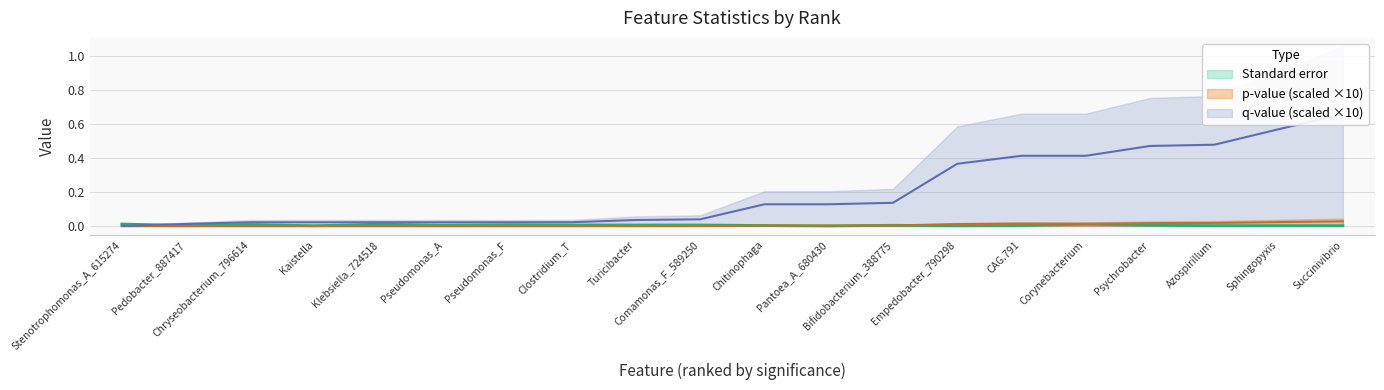

Rank the series by their maximum value, from lowest to highest.

Standard error, p-value, q-value